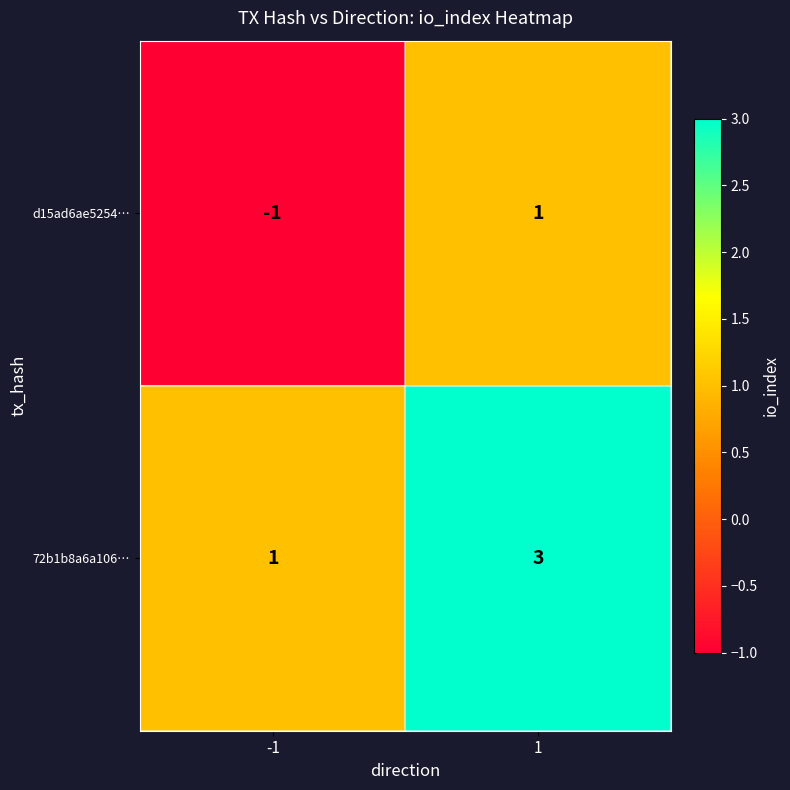

Which label corresponds to the largest value in the chart?

1